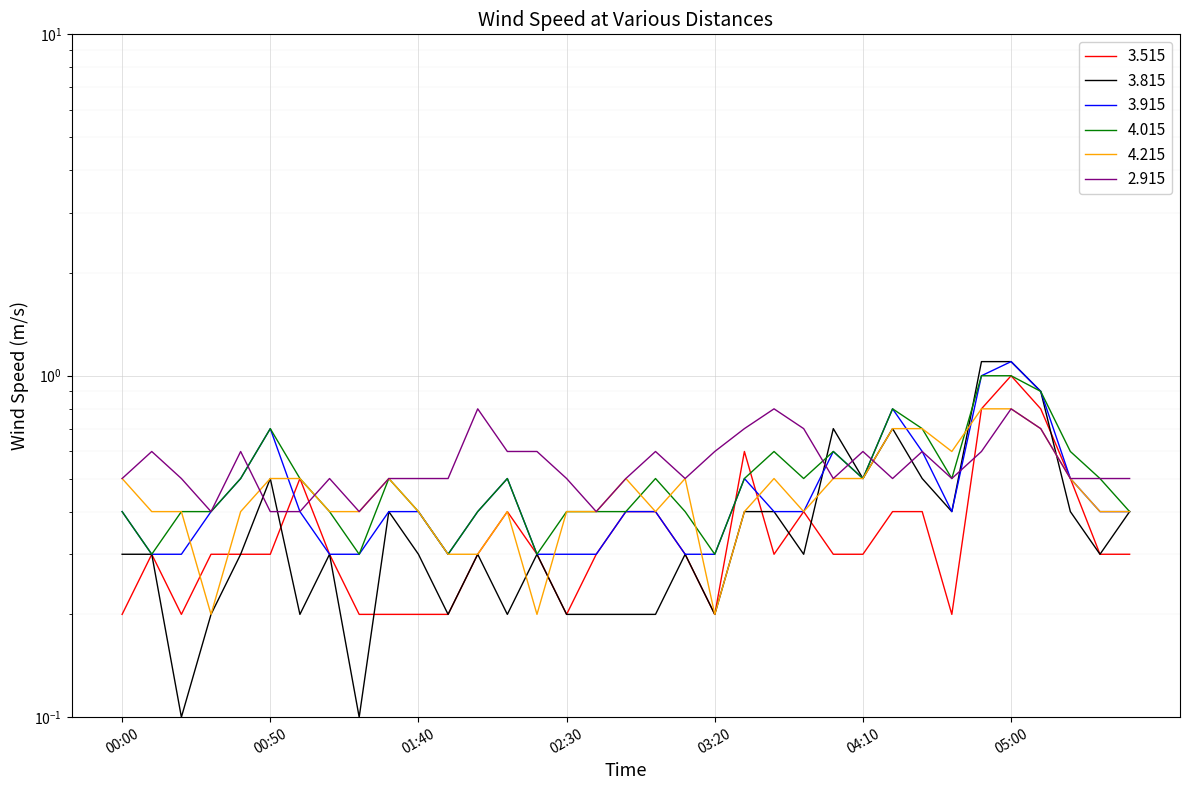

What is the average value of the 4.215 series?

0.5